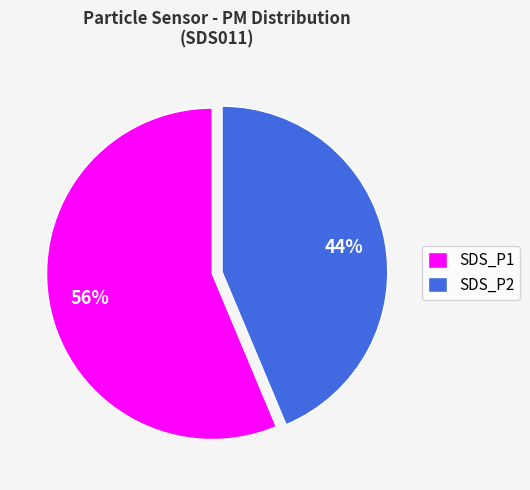

Rank the categories by value from lowest to highest.

SDS_P2, SDS_P1